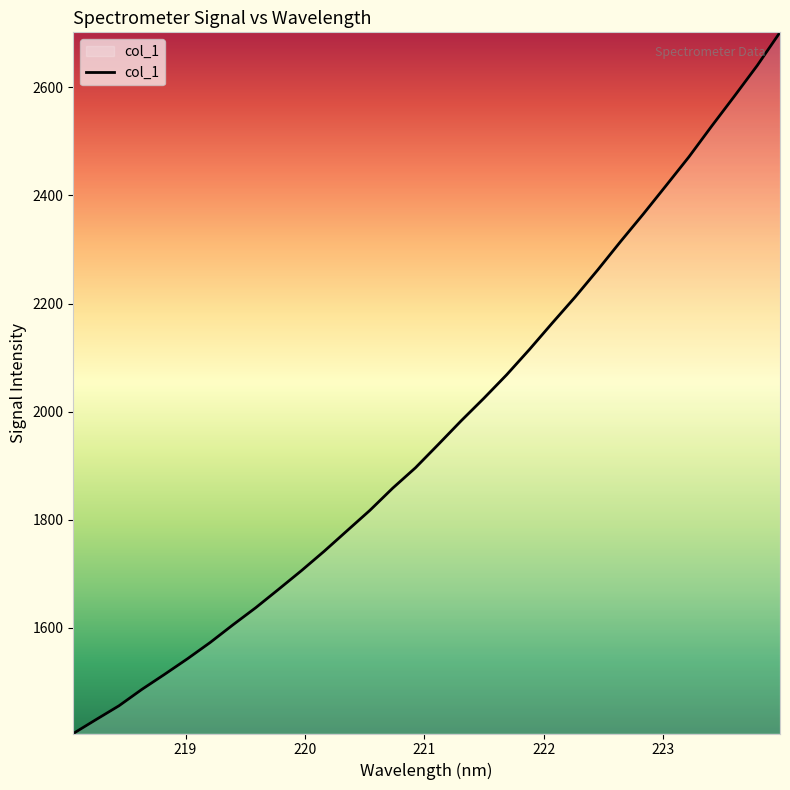

What is the minimum value shown in the chart?

1404.7